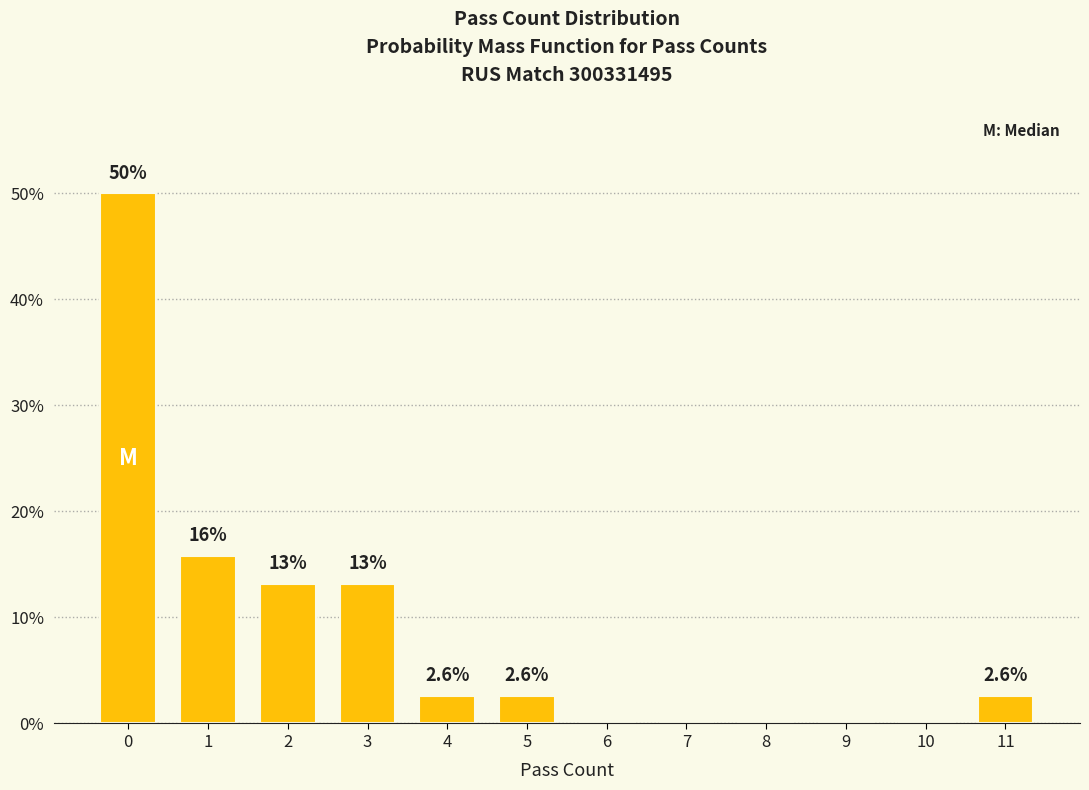

What is the average value?

8.3